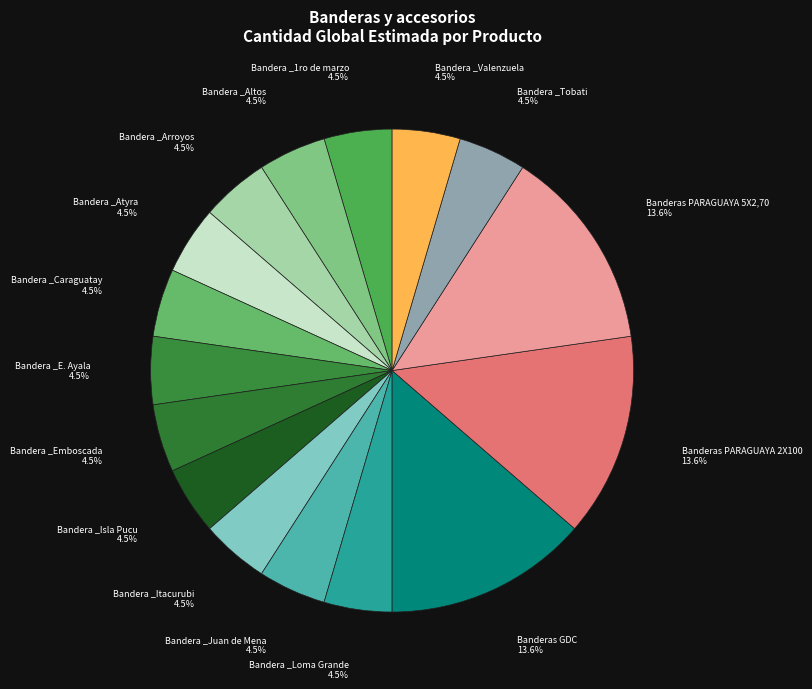

How many slices are in this pie chart?

16